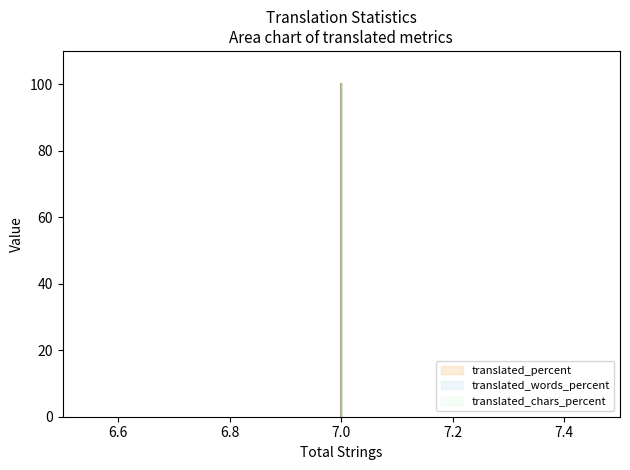

The value of translated at 7.0 is 58. True or false?

False